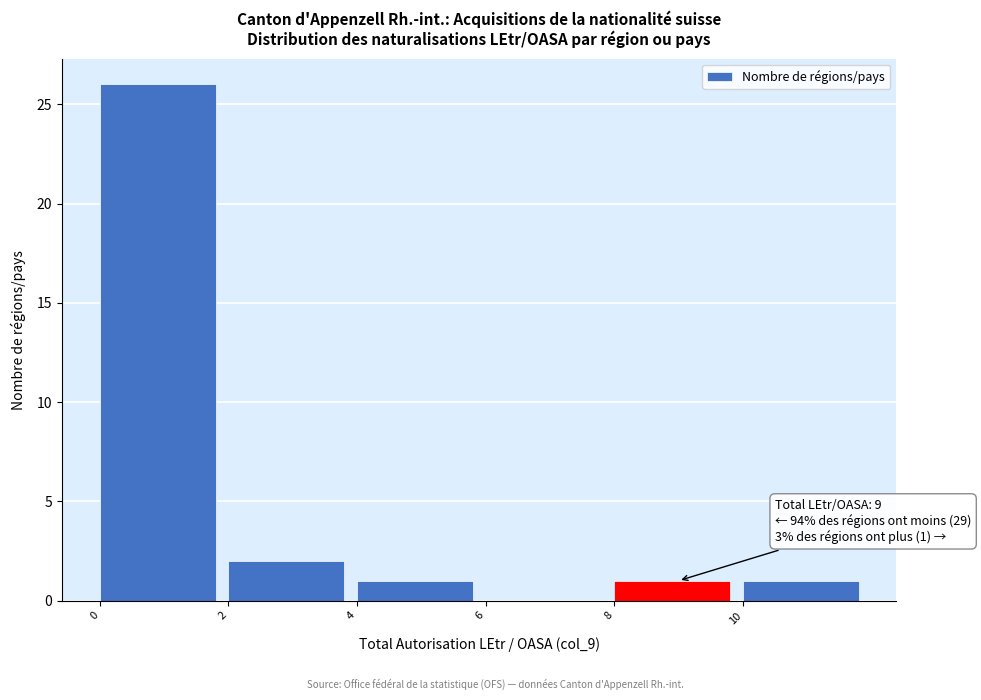

Over which range of the x-axis is the bar tallest?

0 to 2